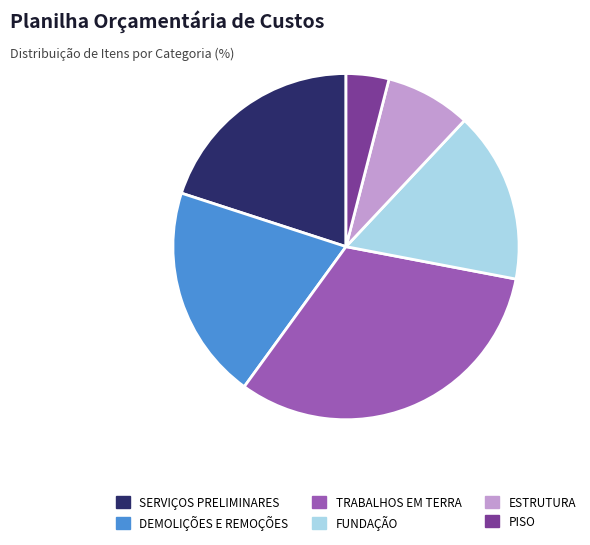

Is there any slice that represents more than half of the pie?

No